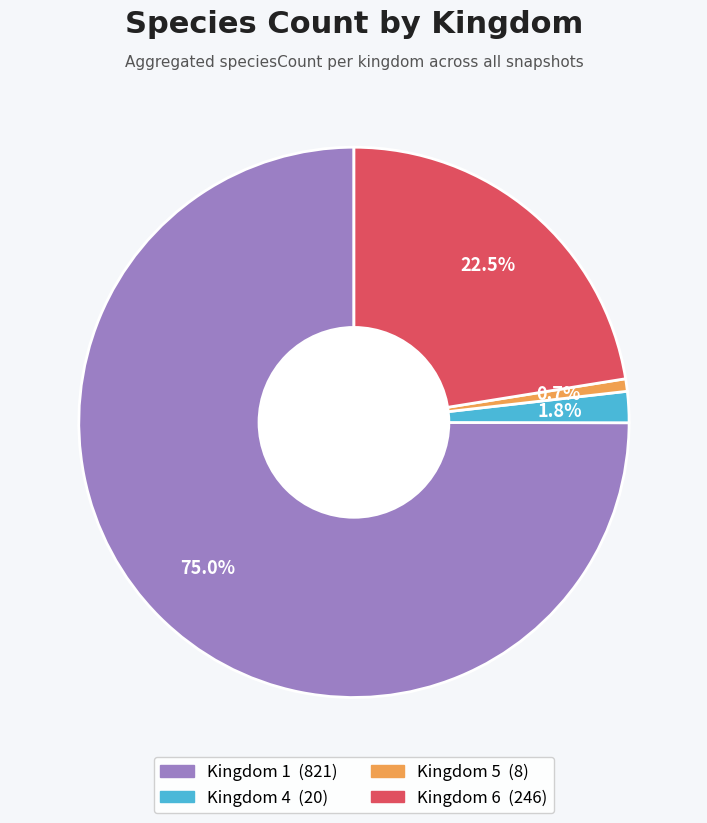

Does any single category account for the majority?

Yes